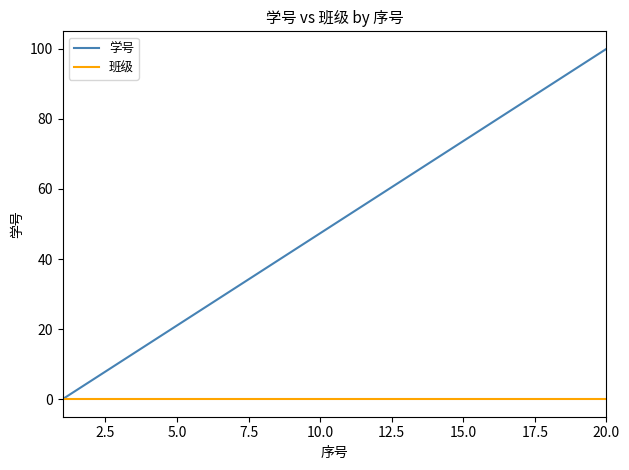

Which series has the largest total across all categories?

学号